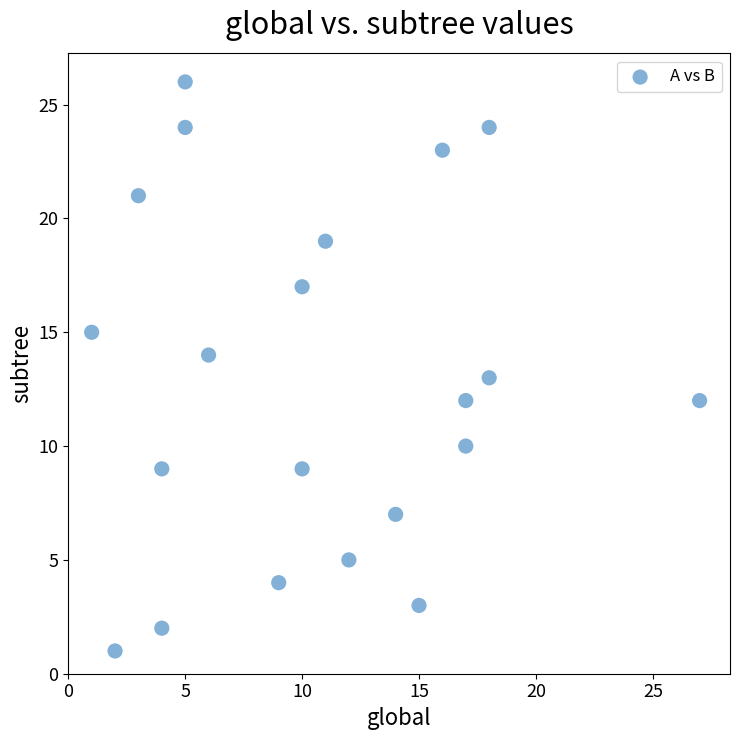

What is the range of Y values (max minus min)?

25